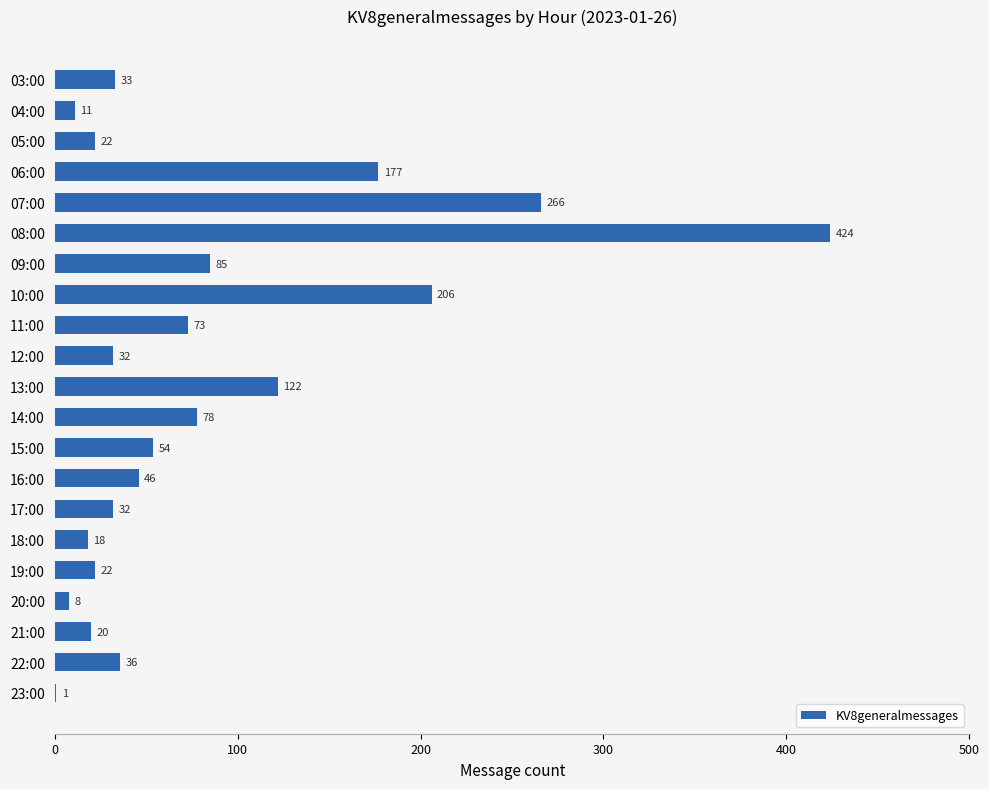

Count the number of categories in the chart.

21